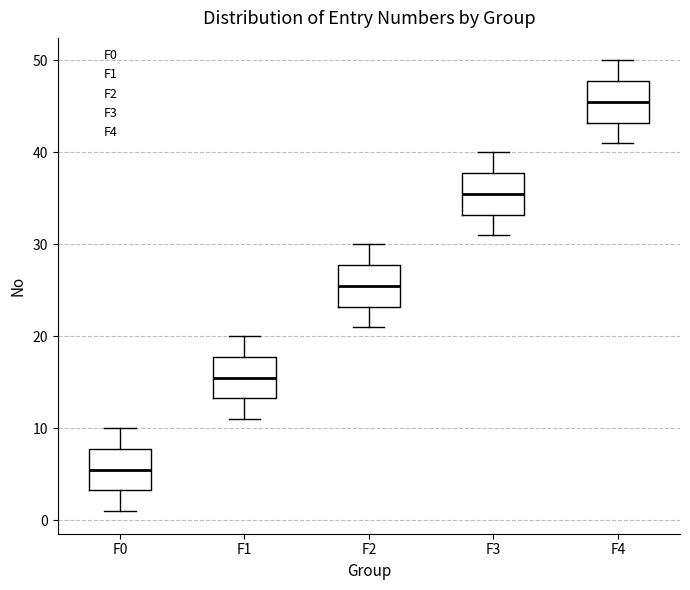

Reading left to right, read every box against the y-axis: the position of its median line, the range the box covers, and the ends of its whiskers. The values are not printed on the chart, so give them approximately, as read against the axis.

F0: median 6, box 3 to 8, whiskers 1 to 10
F1: median 16, box 13 to 18, whiskers 11 to 20
F2: median 26, box 23 to 28, whiskers 21 to 30
F3: median 36, box 33 to 38, whiskers 31 to 40
F4: median 46, box 43 to 48, whiskers 41 to 50